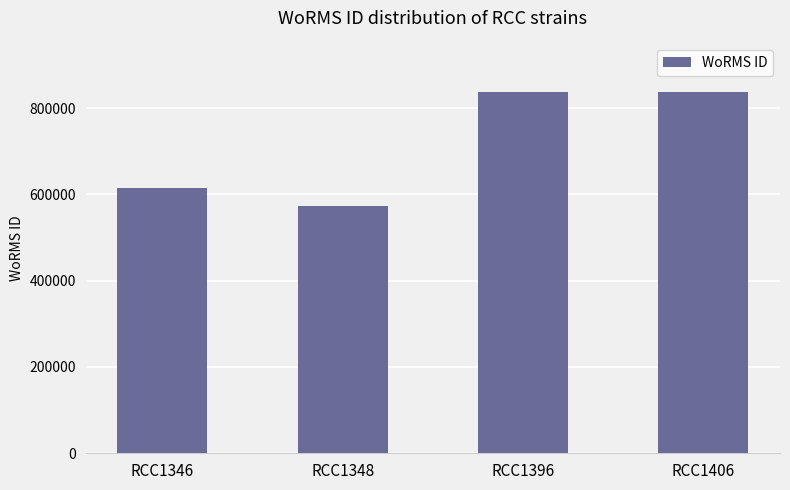

The value at RCC1346 is 615415. True or false?

True